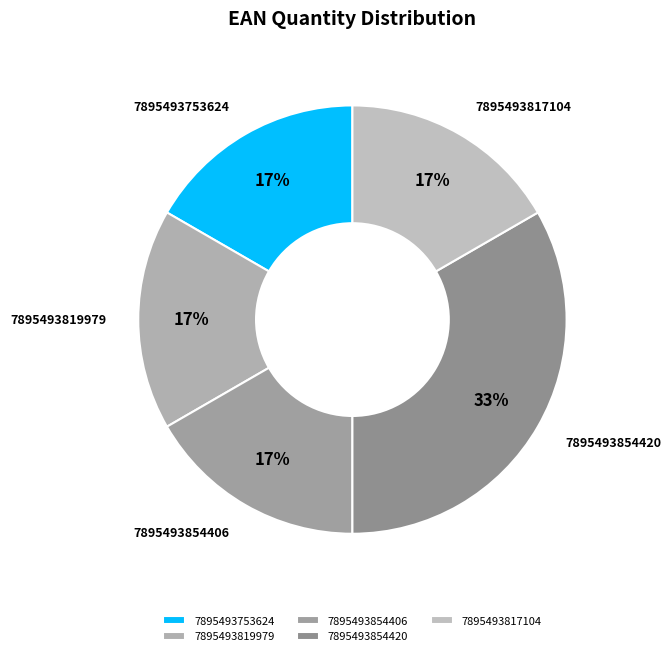

Does 7895493819979 represent more than half of the total?

No